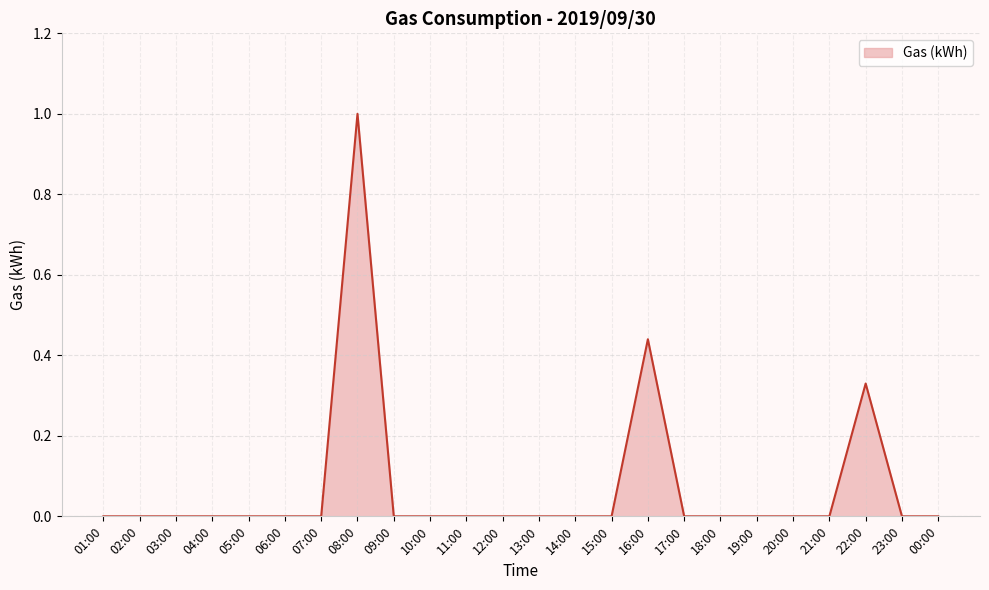

True or false: the data shows 0.0 at 23:00.

True